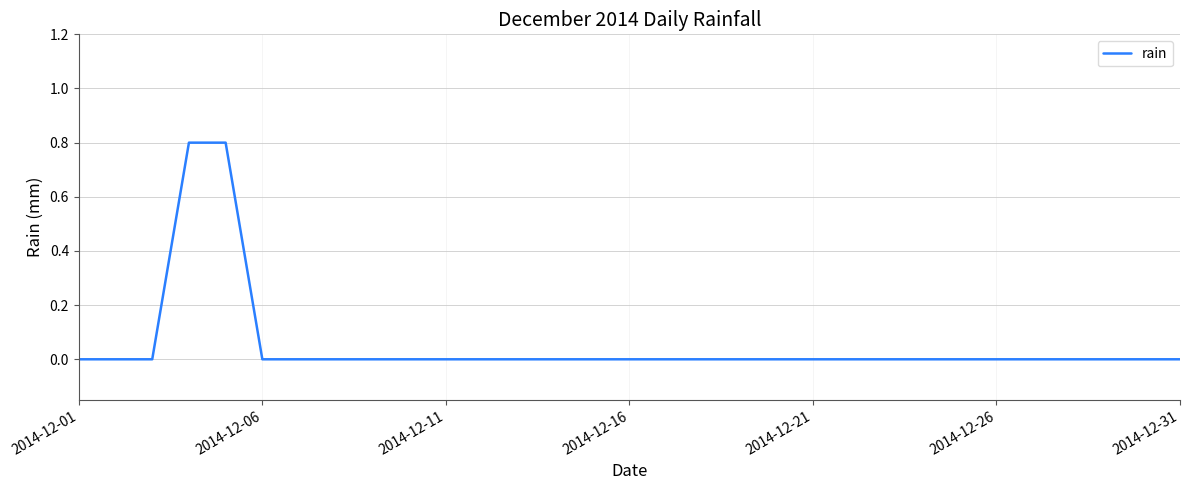

What is the maximum value shown in the chart?

0.8